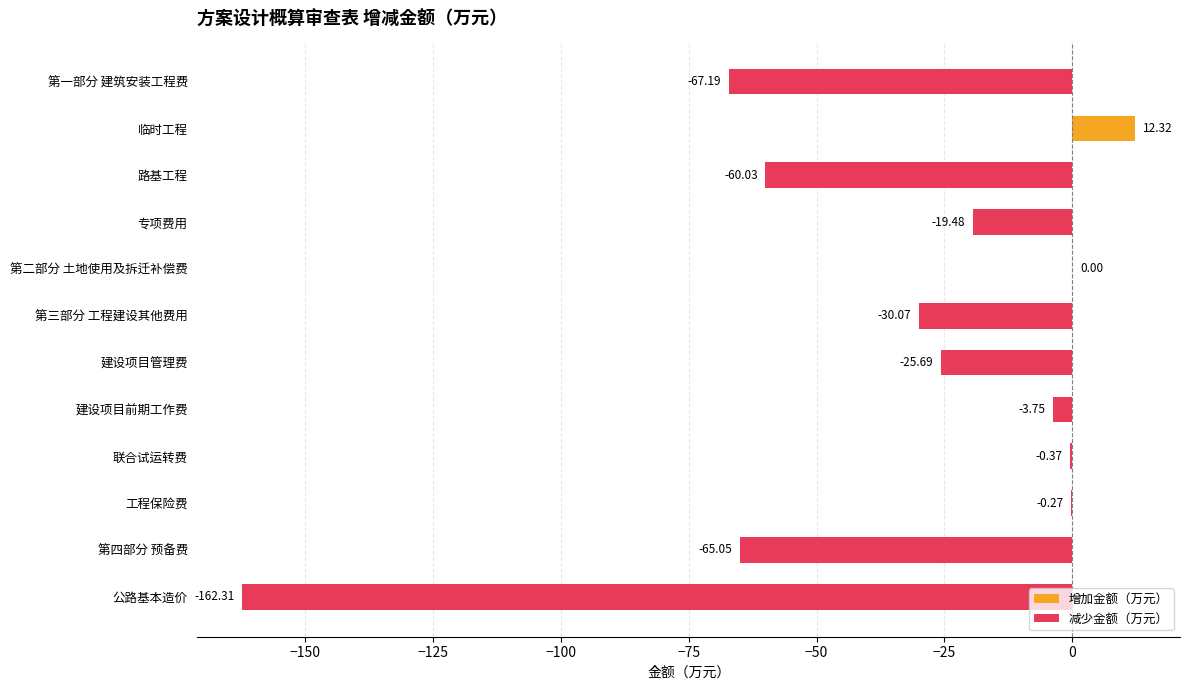

What is the highest value of the 增加金额（万元） series?

12.3